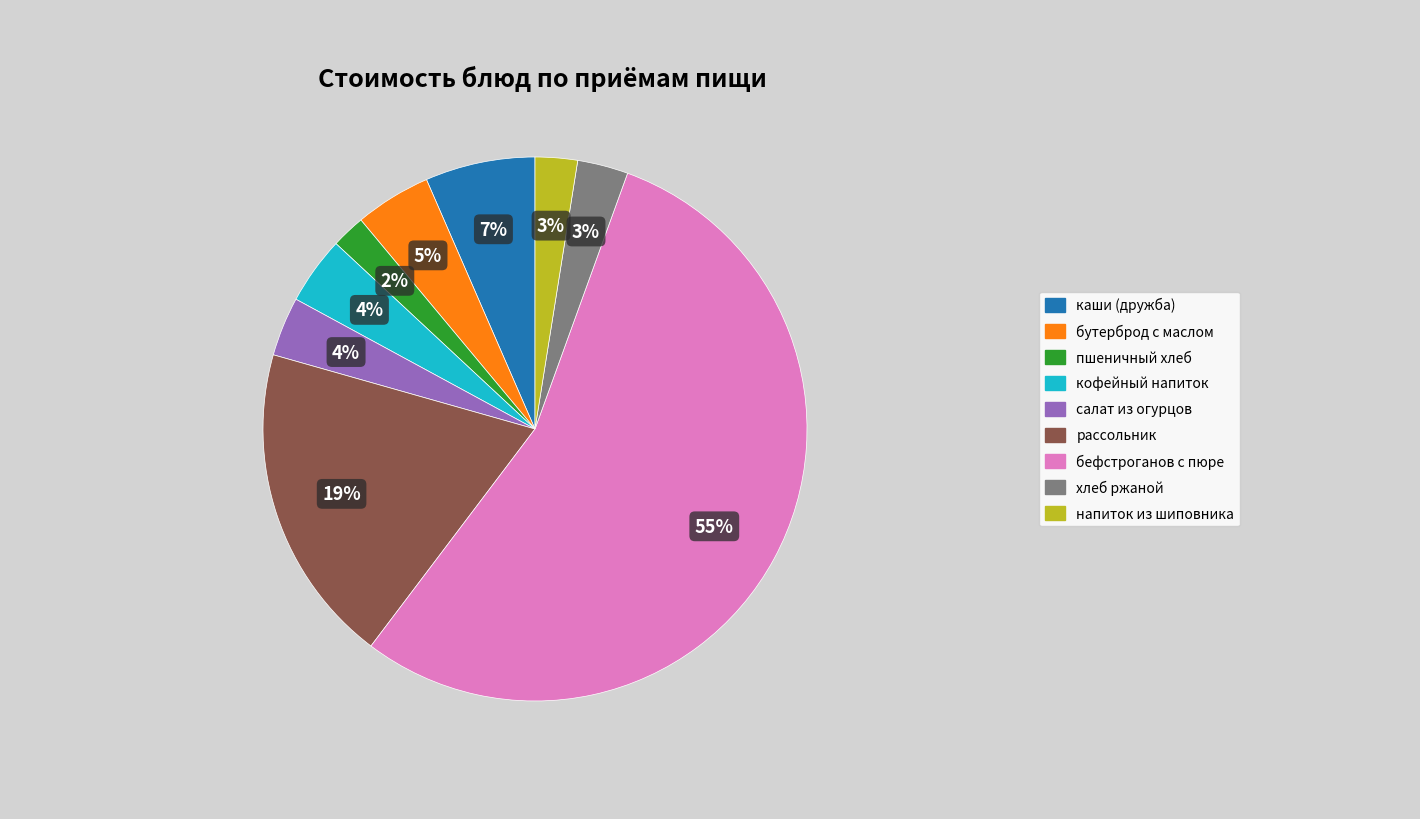

Does any single category account for the majority?

Yes